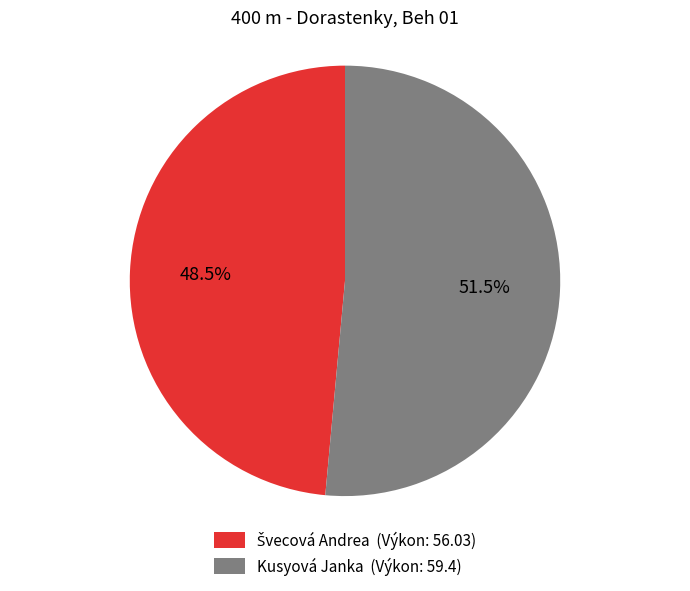

Does Kusyová Janka (Výkon: 59.4) represent more than half of the total?

Yes